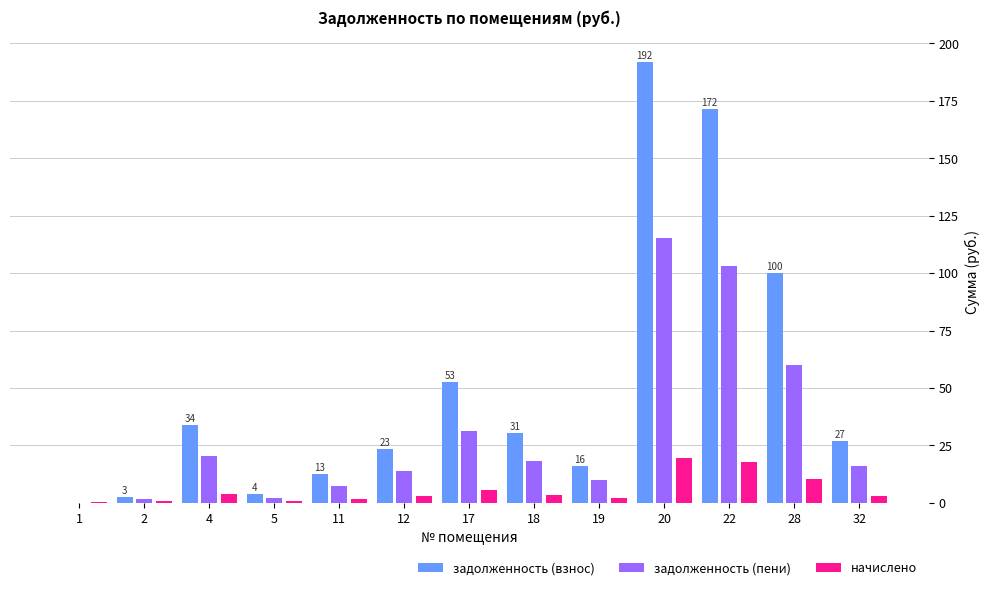

Is it true that задолженность (взнос) equals 32.8 at 12?

False